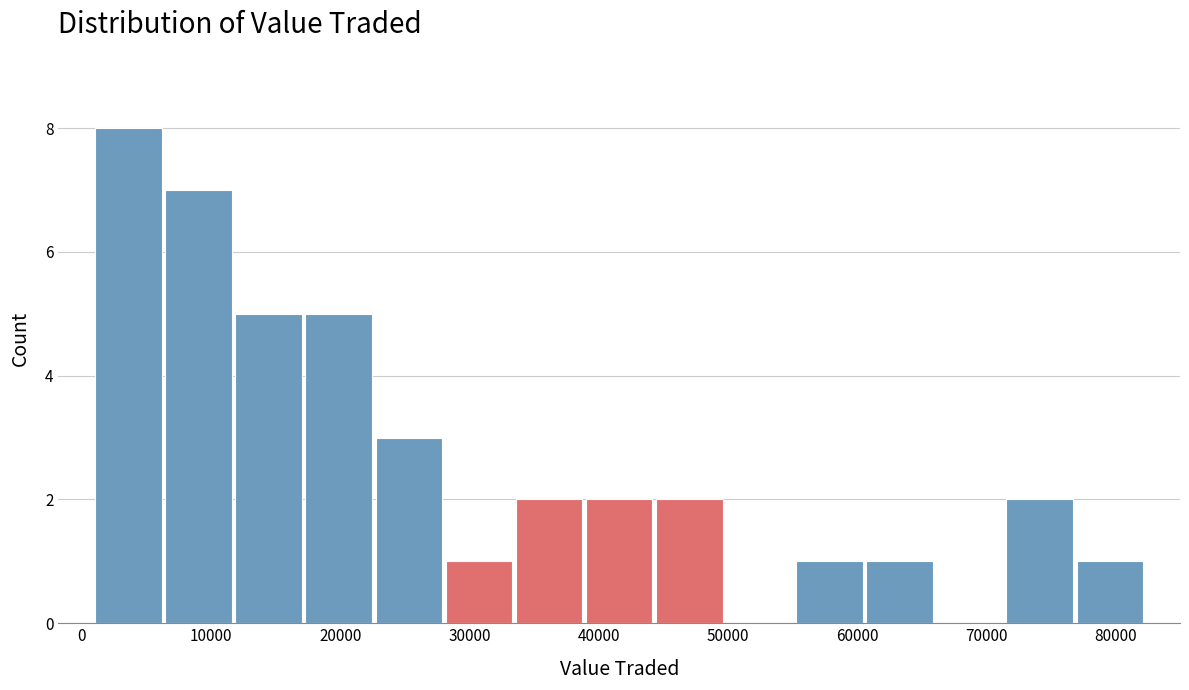

Reading left to right, list every bar in this chart as the range it spans on the x-axis followed by its height. Neither the bar edges nor the heights are printed on the chart, so give them approximately, as read against the axes.

1000 to 6000: 8
6000 to 12000: 7
12000 to 17000: 5
17000 to 23000: 5
23000 to 28000: 3
28000 to 33000: 1
33000 to 39000: 2
39000 to 44000: 2
44000 to 50000: 2
50000 to 55000: 0
55000 to 61000: 1
61000 to 66000: 1
66000 to 71000: 0
71000 to 77000: 2
77000 to 82000: 1